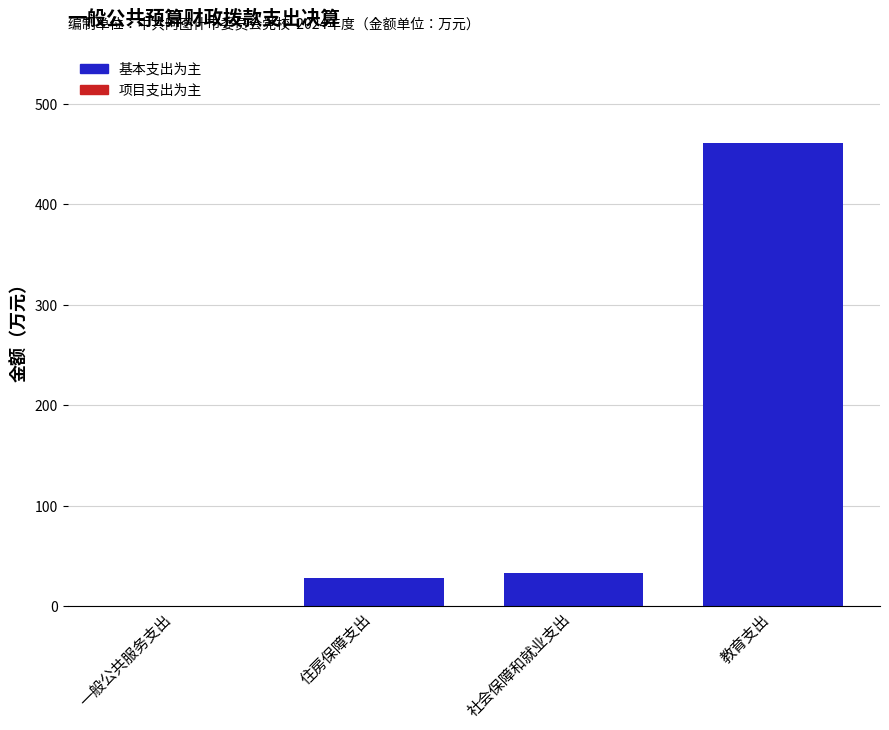

At which category does the chart reach its peak across all series?

教育支出